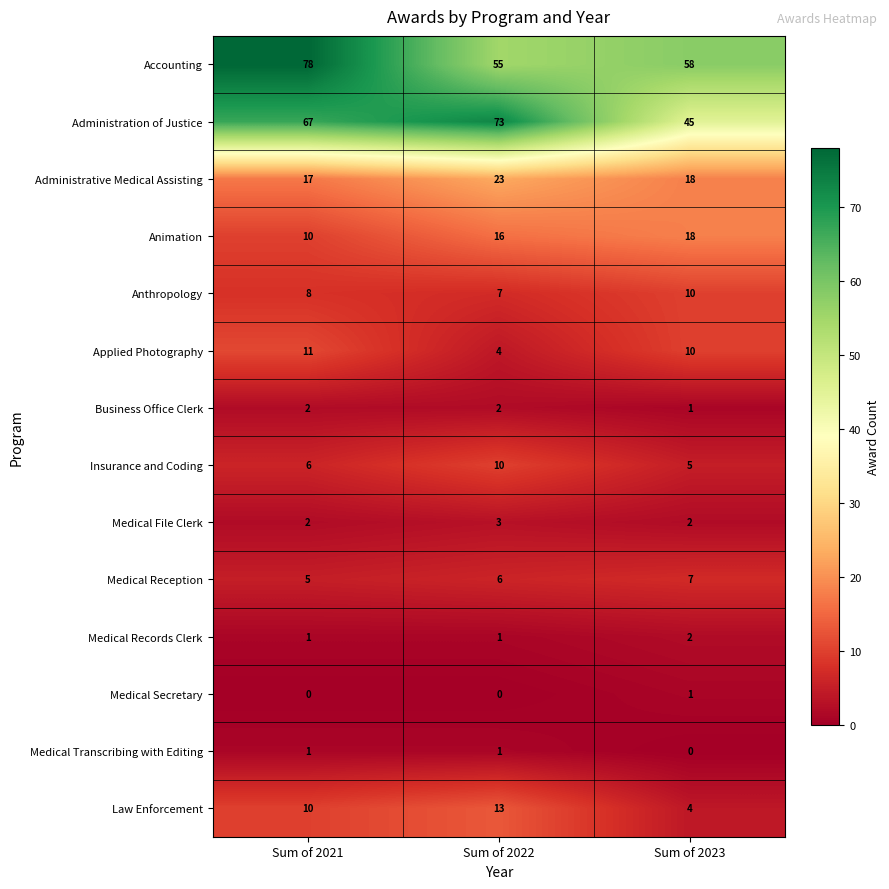

What is the total value across all series at Sum of 2021?

218